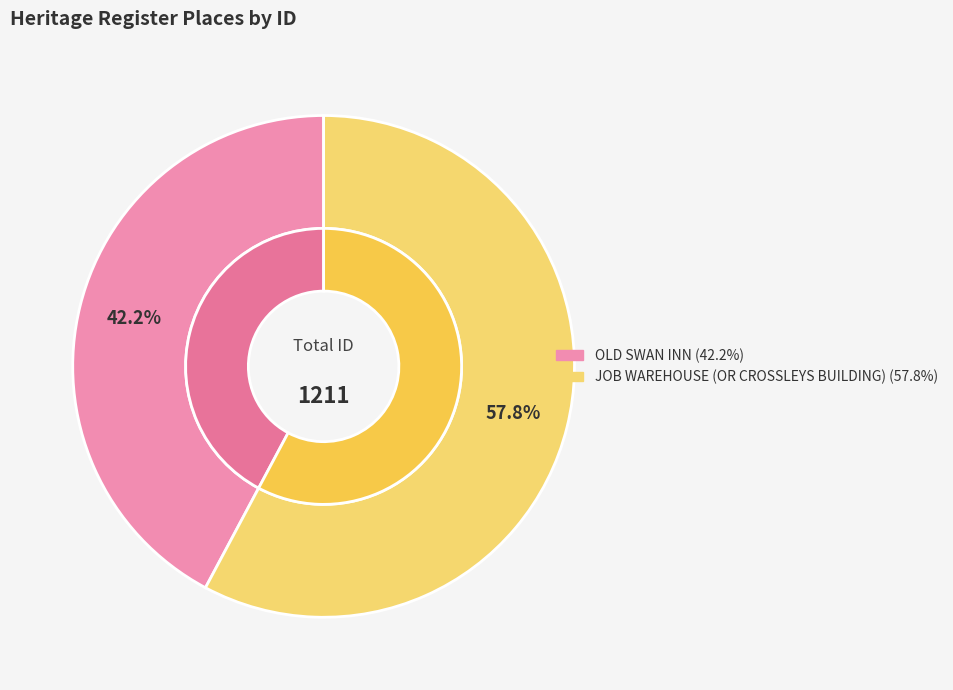

How many slices are in this pie chart?

2